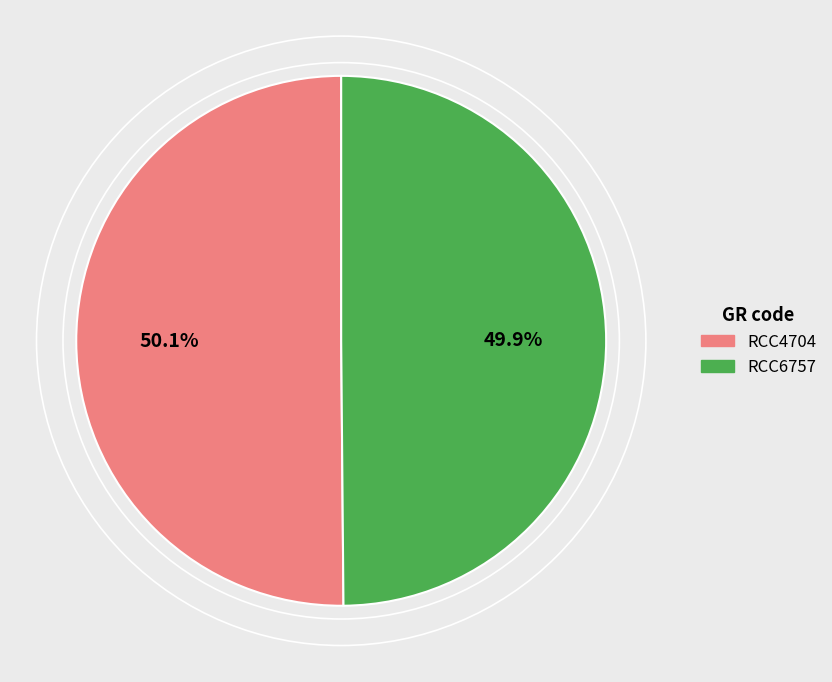

The RCC6757 slice represents 41% of the pie. True or false?

False